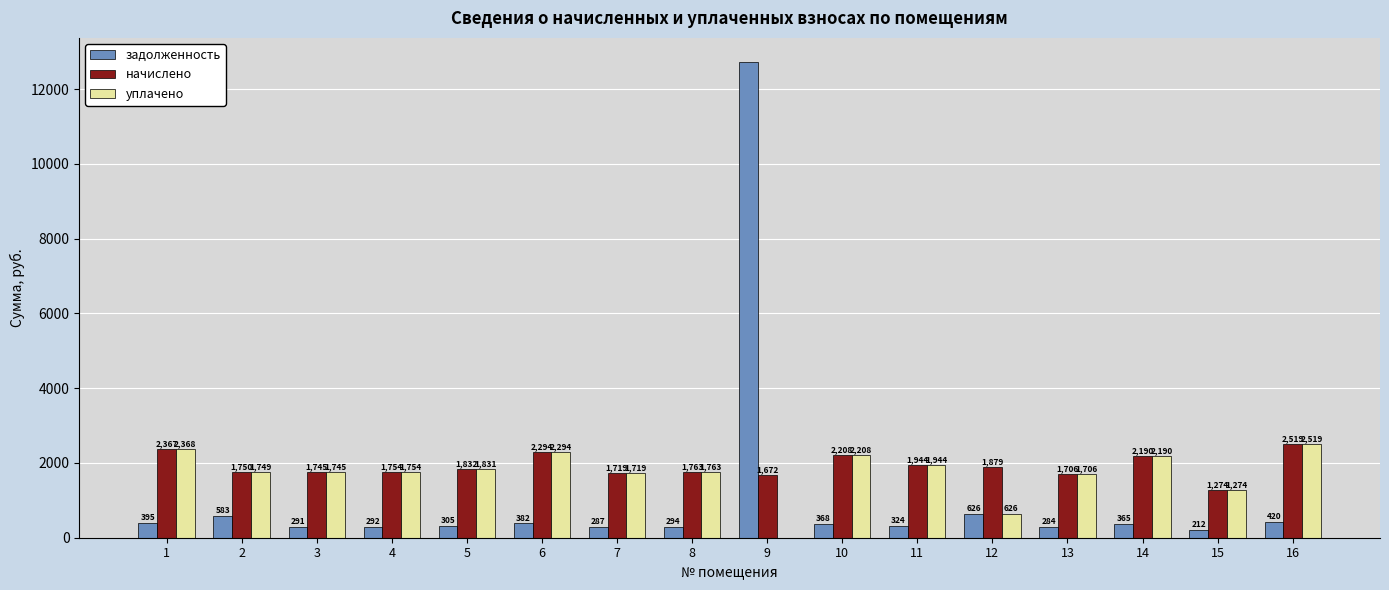

What are all the series names shown in the legend?

задолженность, начислено, уплачено